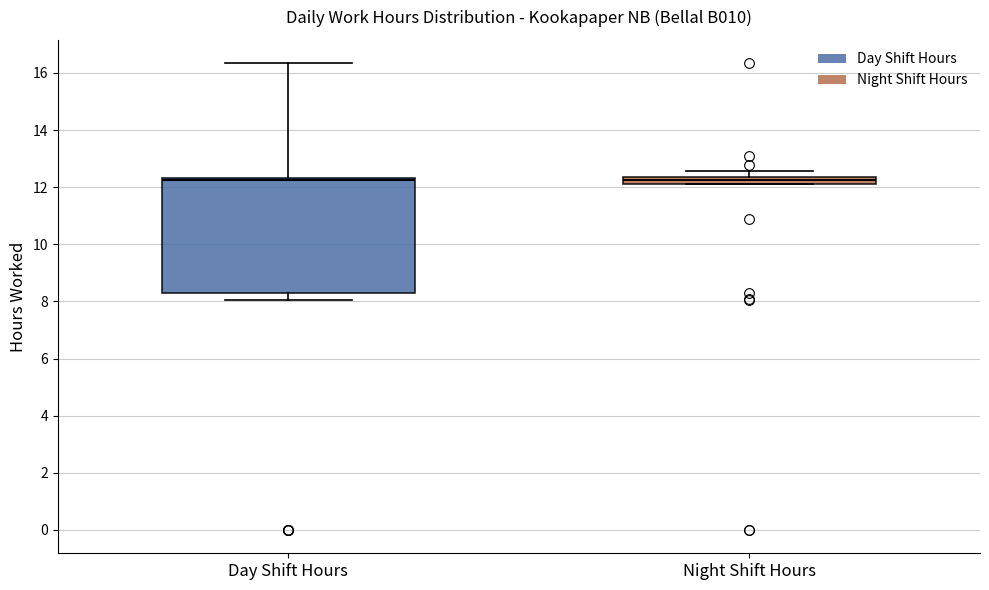

Where does the upper whisker of the box for Night Shift Hours end on the y-axis? The values are not printed on the chart, so give them approximately, as read against the axis.

12.6